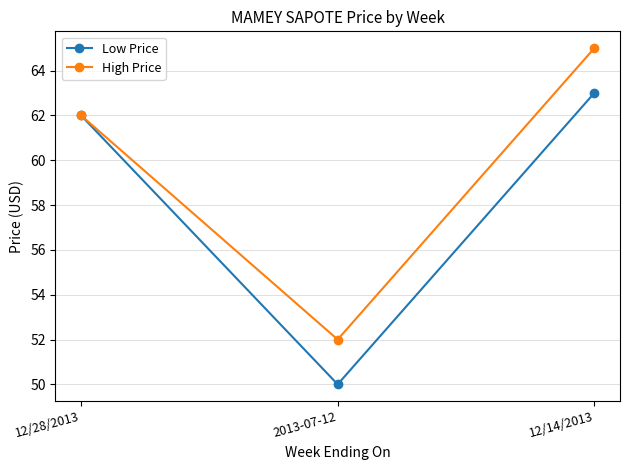

Reading left to right, transcribe all the data shown in this chart.

Low Price: 12/28/2013=62	2013-07-12=50	12/14/2013=63
High Price: 12/28/2013=62	2013-07-12=52	12/14/2013=65